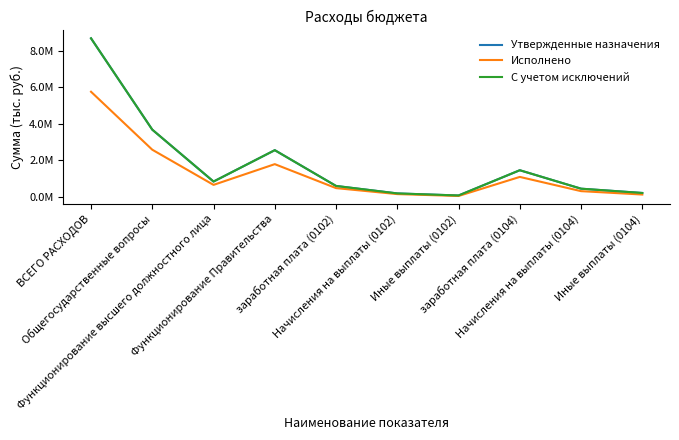

Reading left to right, what are all the values shown in this chart?

Утвержденные назначения: ВСЕГО РАСХОДОВ=8677920.0	Общегосударственные вопросы=3672100.0	Функционирование высшего должностного лица=828300.0	Функционирование Правительства=2547300.0	заработная плата (0102)=587100.0	Начисления на выплаты (0102)=177100.0	Иные выплаты (0102)=64100.0	заработная плата (0104)=1448300.0	Начисления на выплаты (0104)=437400.0	Иные выплаты (0104)=201800.0
Исполнено: ВСЕГО РАСХОДОВ=5749790.0	Общегосударственные вопросы=2572497.9	Функционирование высшего должностного лица=645352.5	Функционирование Правительства=1781535.8	заработная плата (0102)=468293.0	Начисления на выплаты (0102)=140216.5	Иные выплаты (0102)=36843.0	заработная плата (0104)=1081975.0	Начисления на выплаты (0104)=302016.0	Иные выплаты (0104)=116241.0
С учетом исключений: ВСЕГО РАСХОДОВ=8677920.0	Общегосударственные вопросы=3672100.0	Функционирование высшего должностного лица=828300.0	Функционирование Правительства=2547300.0	заработная плата (0102)=587100.0	Начисления на выплаты (0102)=177100.0	Иные выплаты (0102)=64100.0	заработная плата (0104)=1448300.0	Начисления на выплаты (0104)=437400.0	Иные выплаты (0104)=201800.0